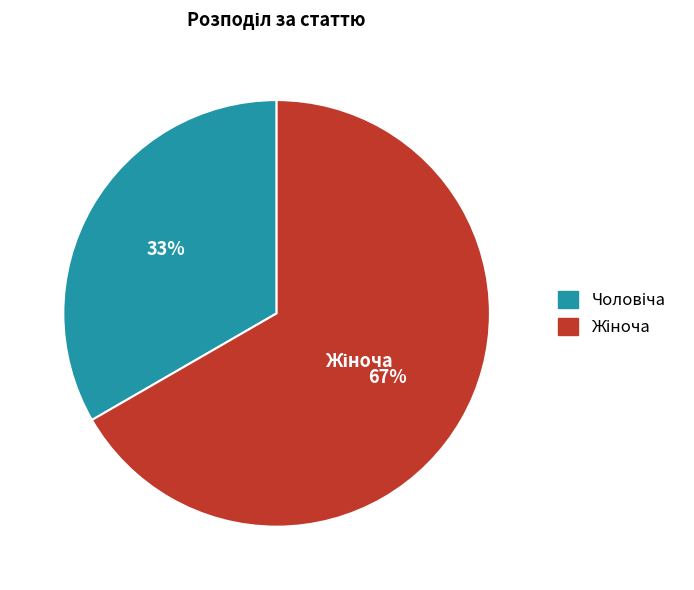

To the nearest percent, what is the average slice percentage?

50%